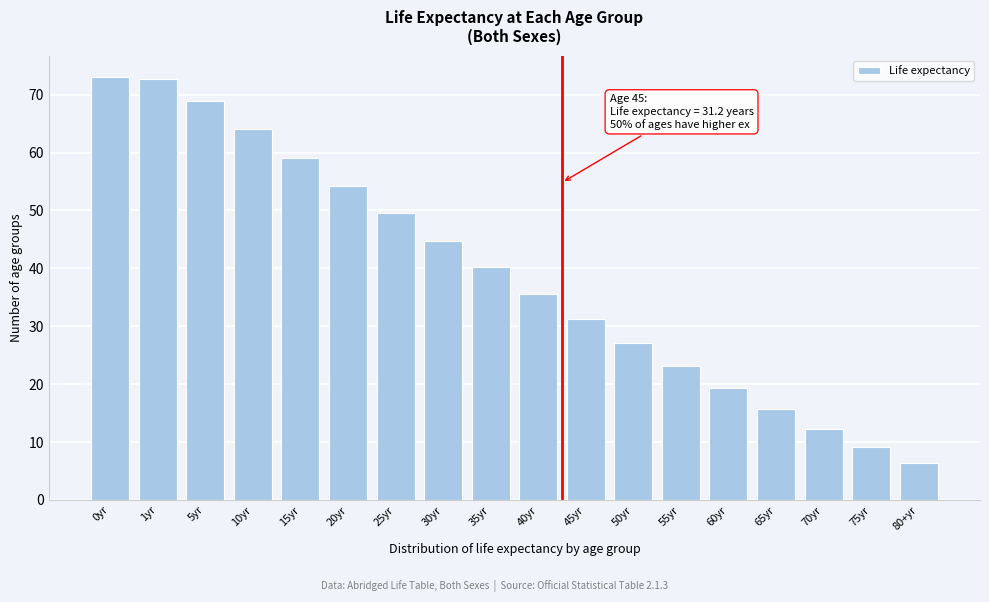

Reading left to right, extract all data points from this chart.

73.1	72.7	68.9	64.0	59.1	54.3	49.5	44.8	40.2	35.6	31.2	27.1	23.1	19.3	15.7	12.3	9.1	6.4